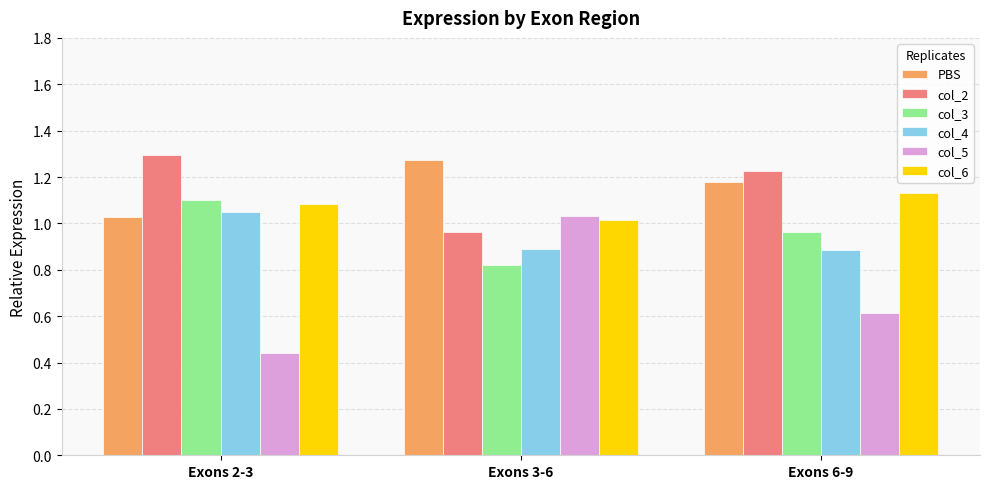

What is the label of the 1st bar from the right?

Exons 6-9